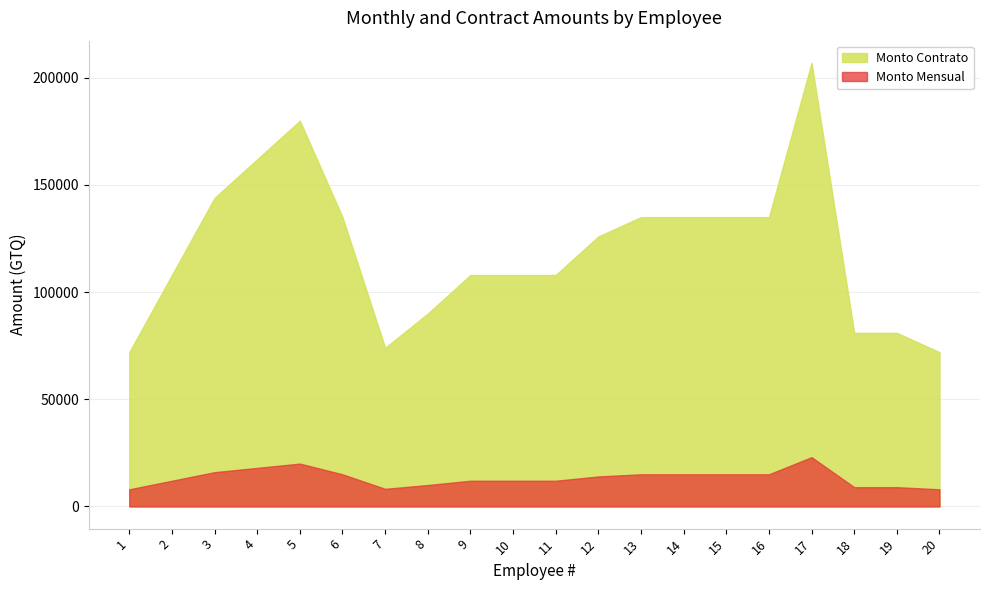

What is the greatest value displayed?

207000.0